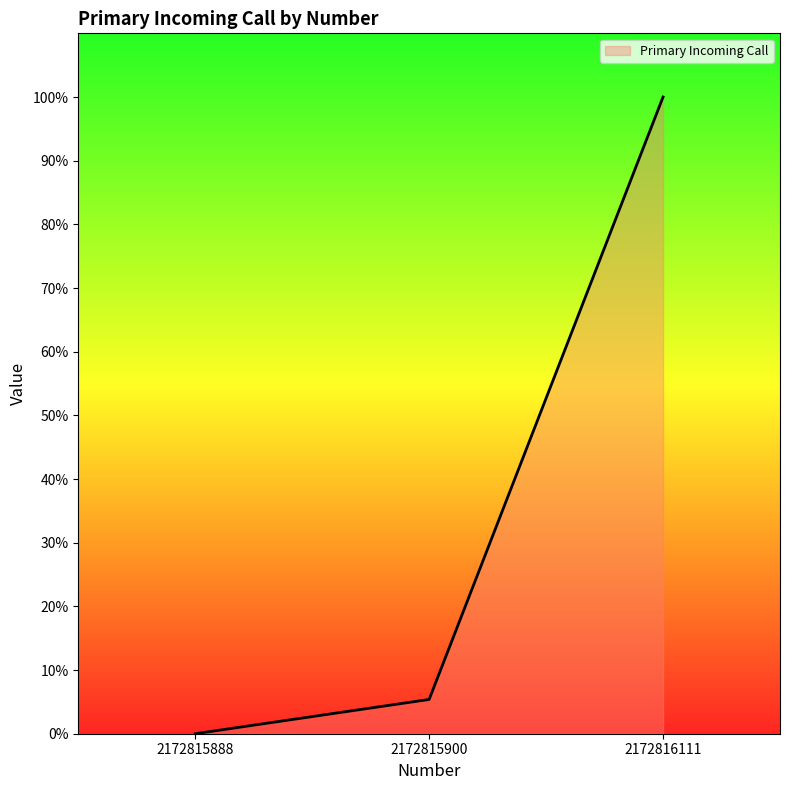

What is the average value?

35.1